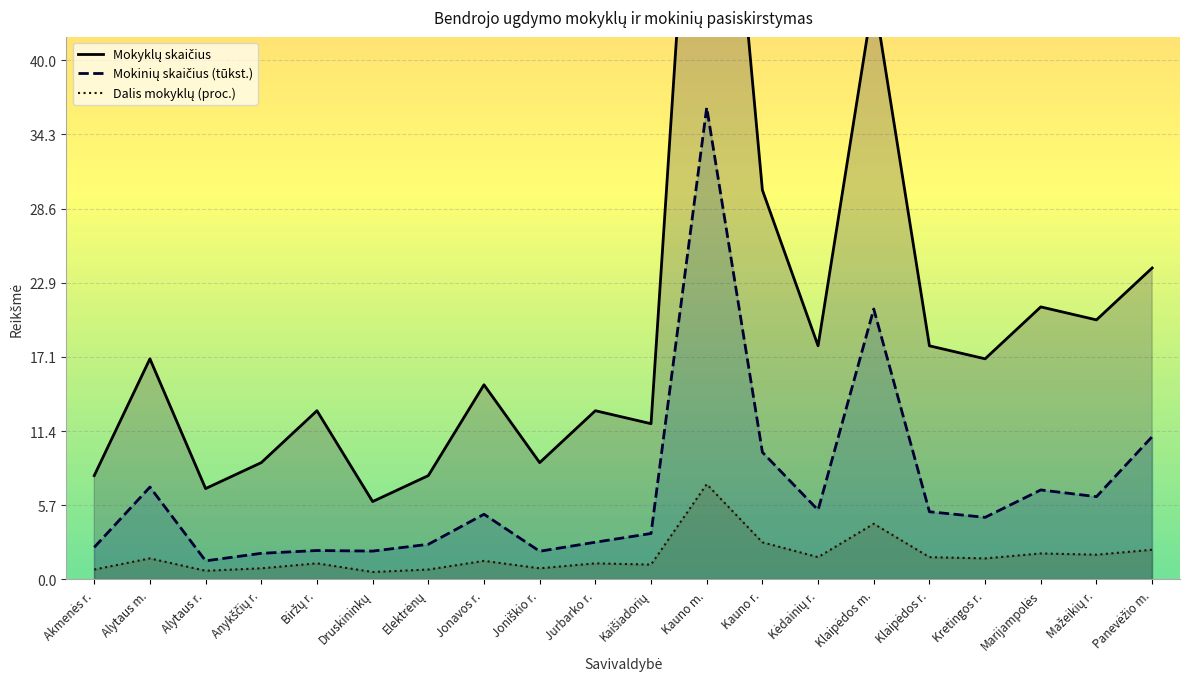

What is the label of the 15th point from the left?

Klaipėdos m.